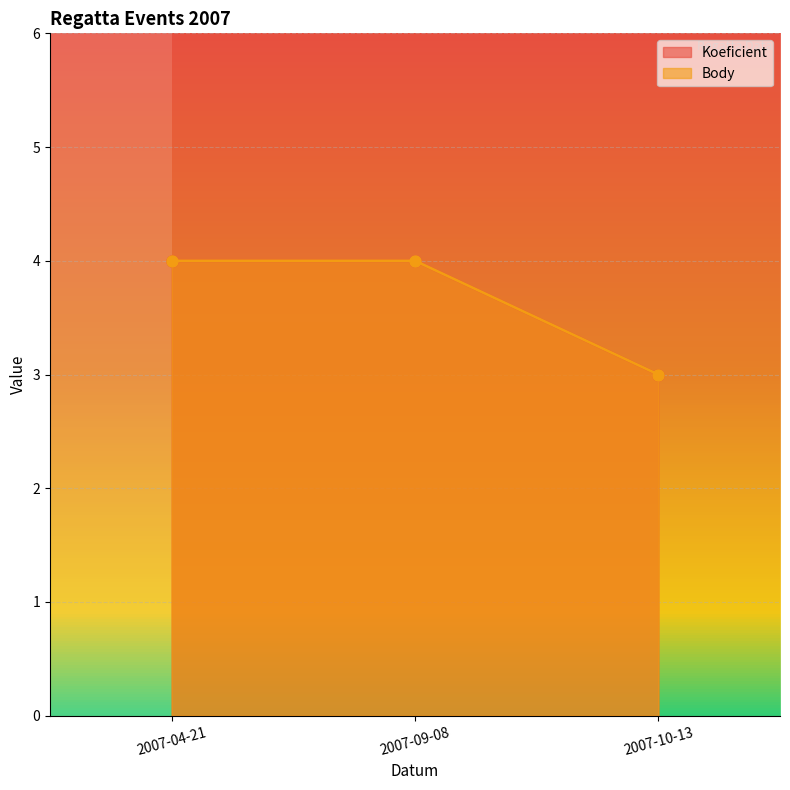

How many series are shown in this chart?

2